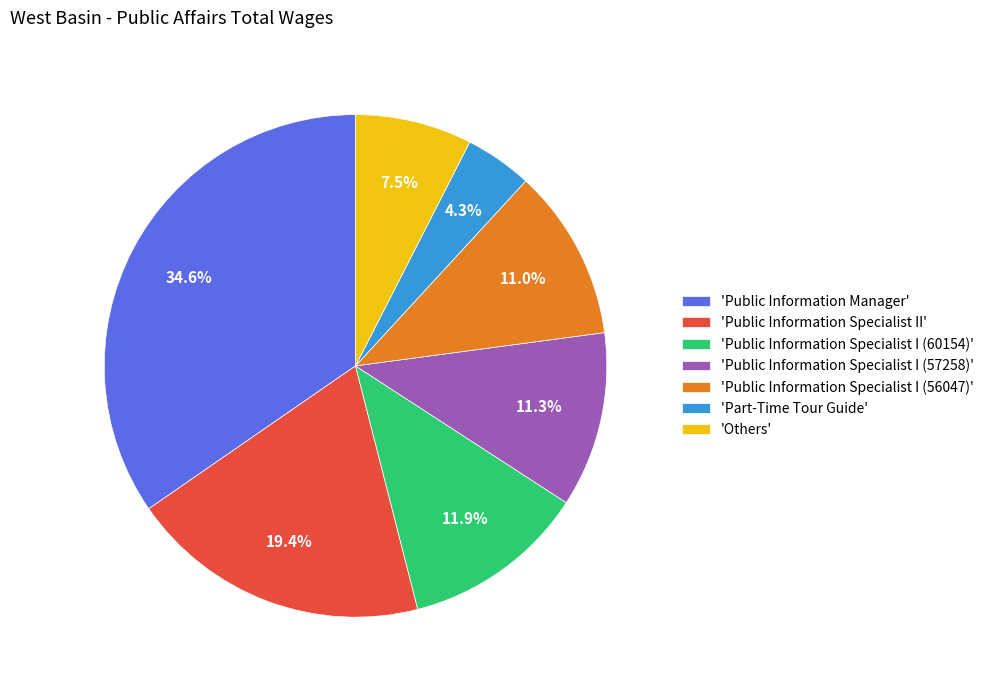

What is the largest slice in the pie chart?

'Public Information Manager'